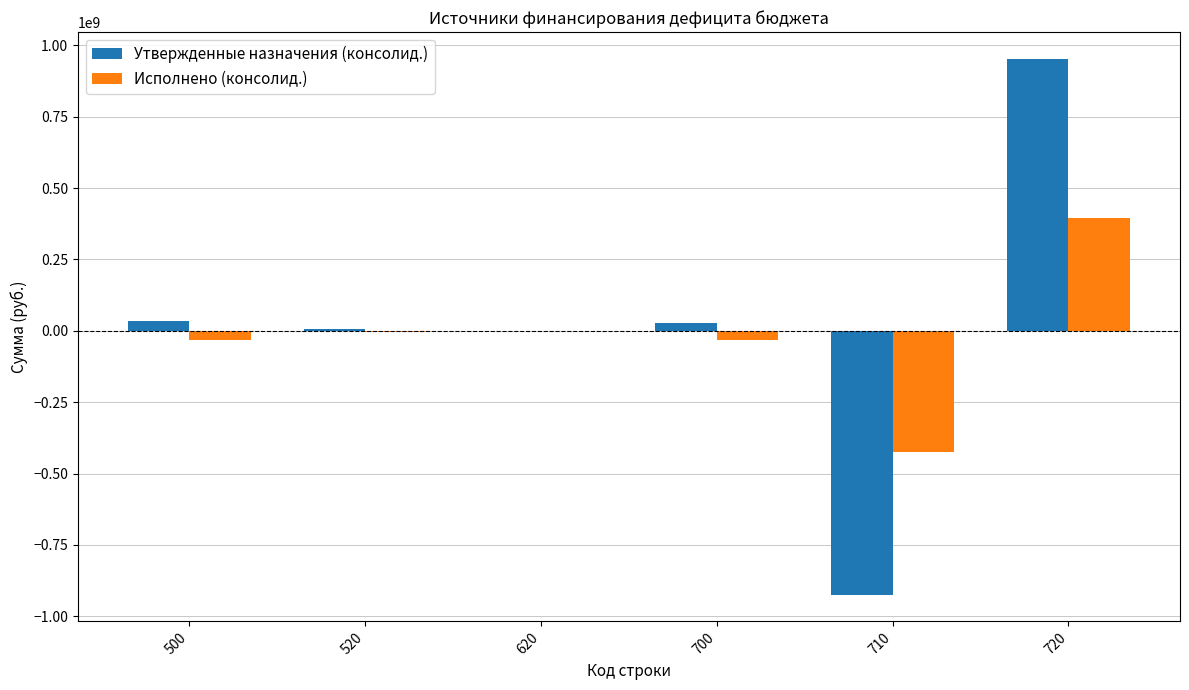

What is the sum of all Исполнено (консолид.) values?

-97625739.1